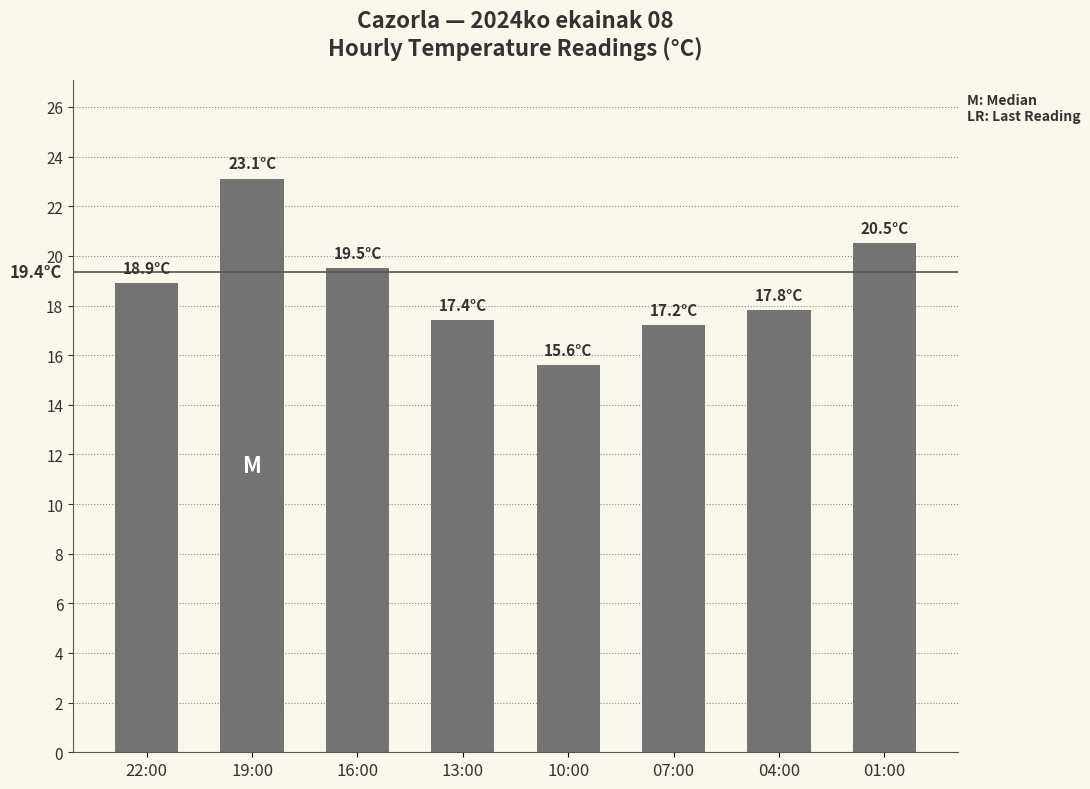

How many series are shown in this chart?

1